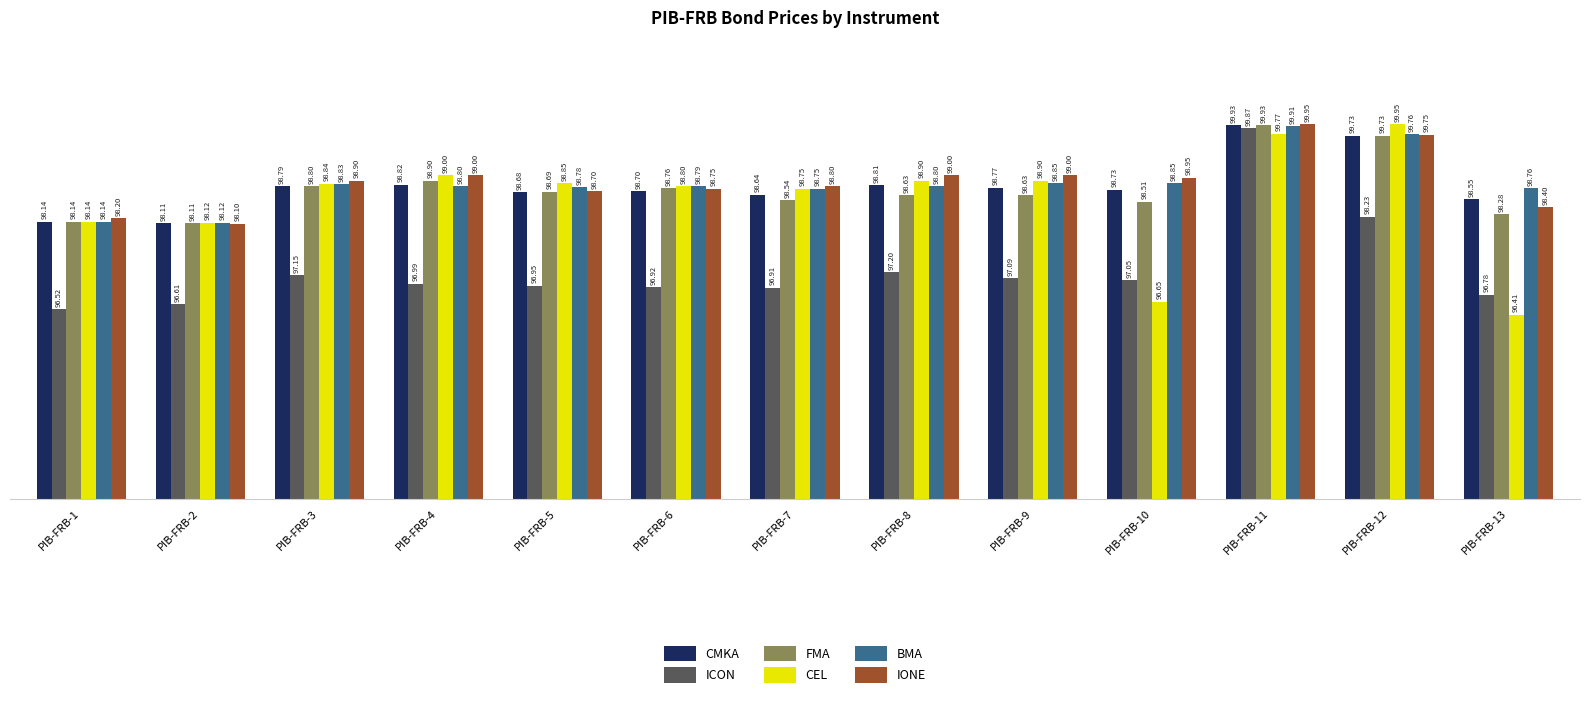

Are the bars horizontal?

No